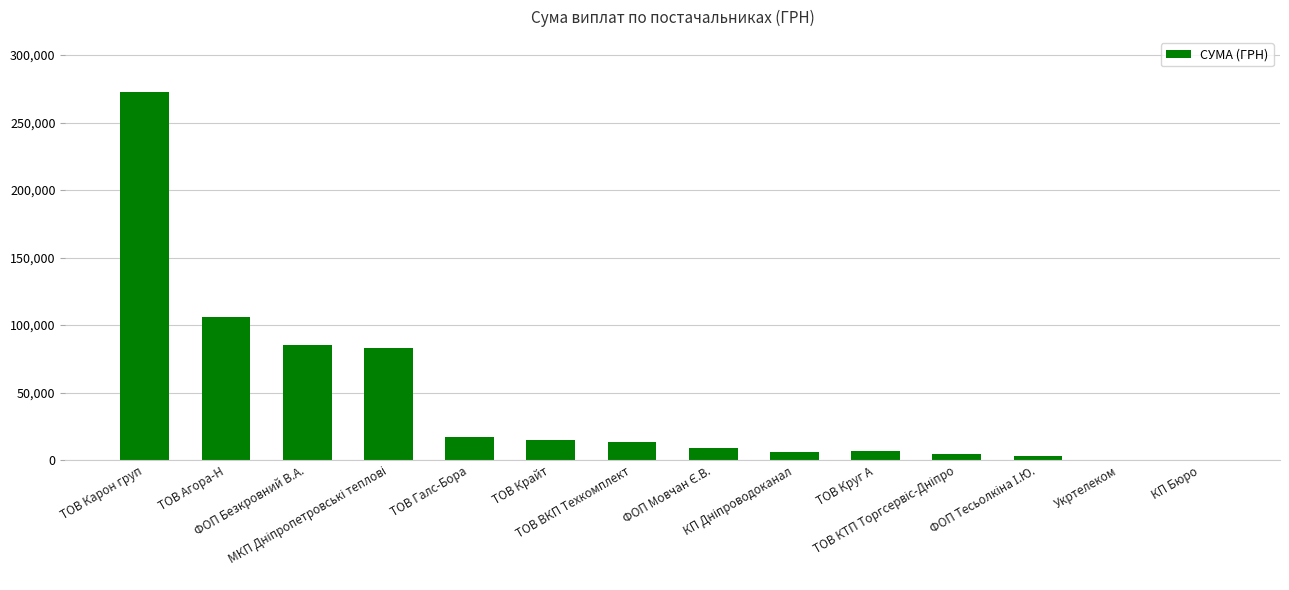

True or false: the data shows 119610.6 at ФОП Безкровний В.А..

False